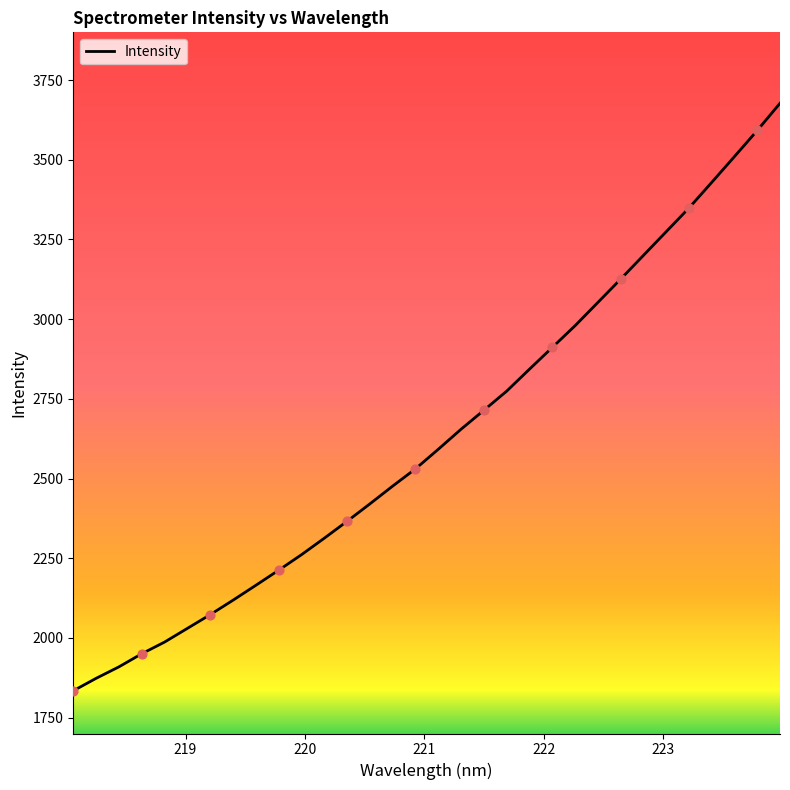

What is the difference between the maximum and minimum values?

1843.4